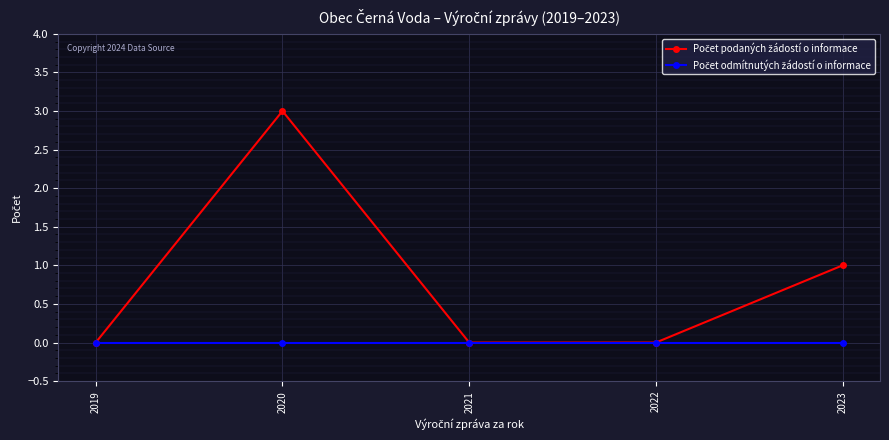

List the series in order of their overall mean, highest first.

Počet podaných žádostí o informace, Počet odmítnutých žádostí o informace